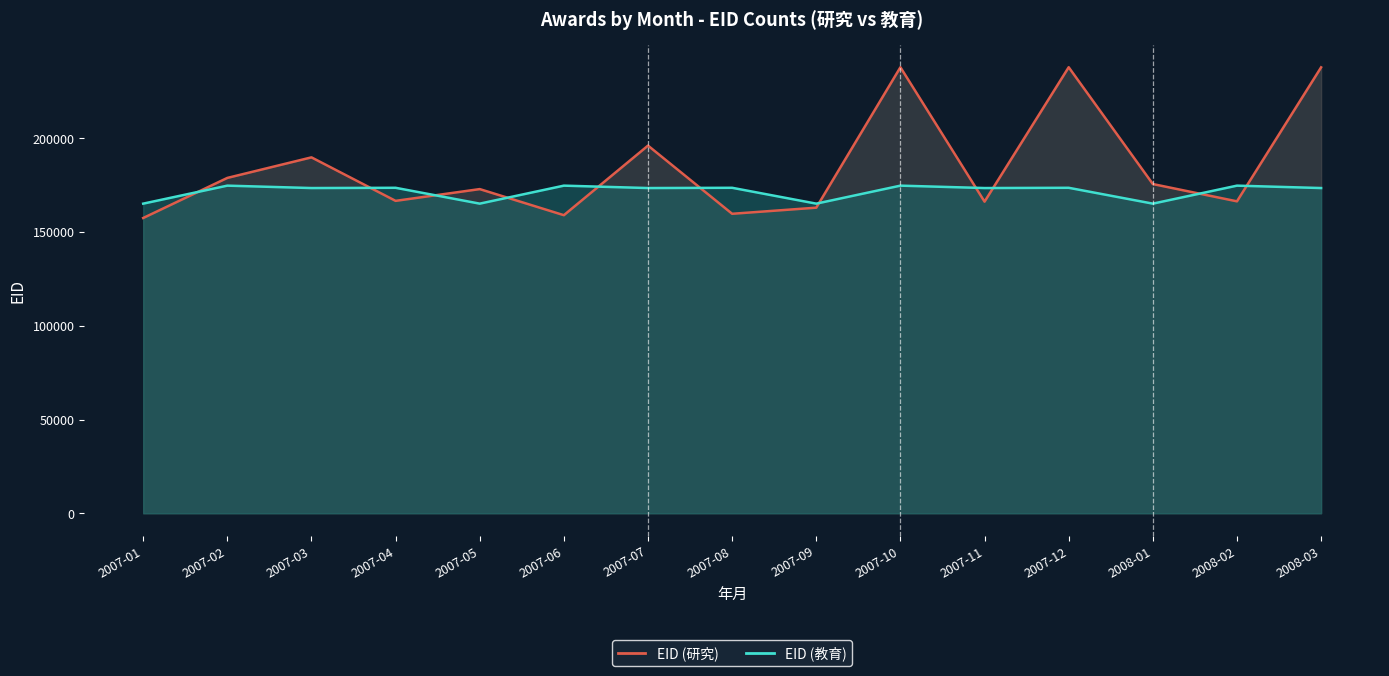

Count the number of data series in this chart.

2